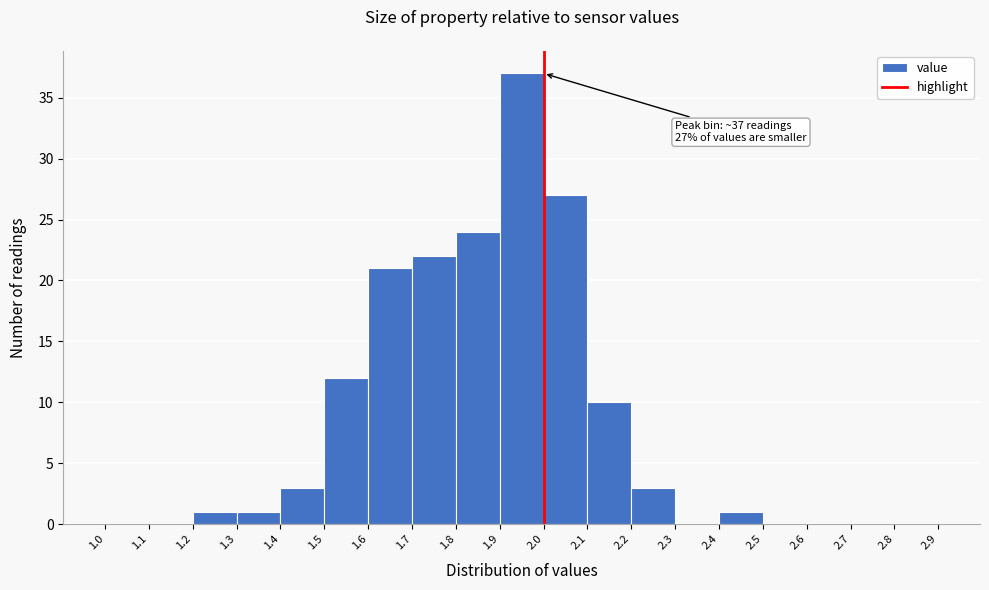

Over which range of the x-axis is the bar tallest?

1.9 to 2.0